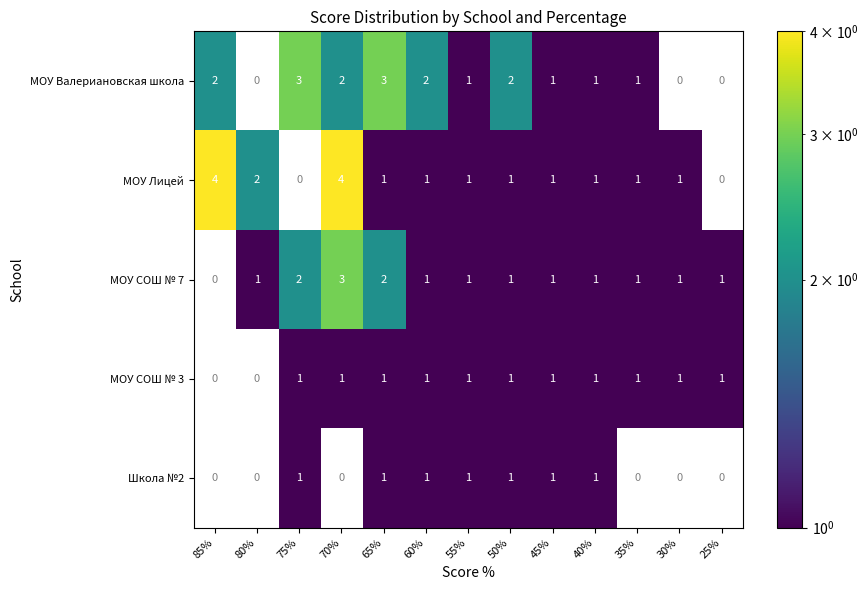

What is the minimum value shown in the chart?

1.0